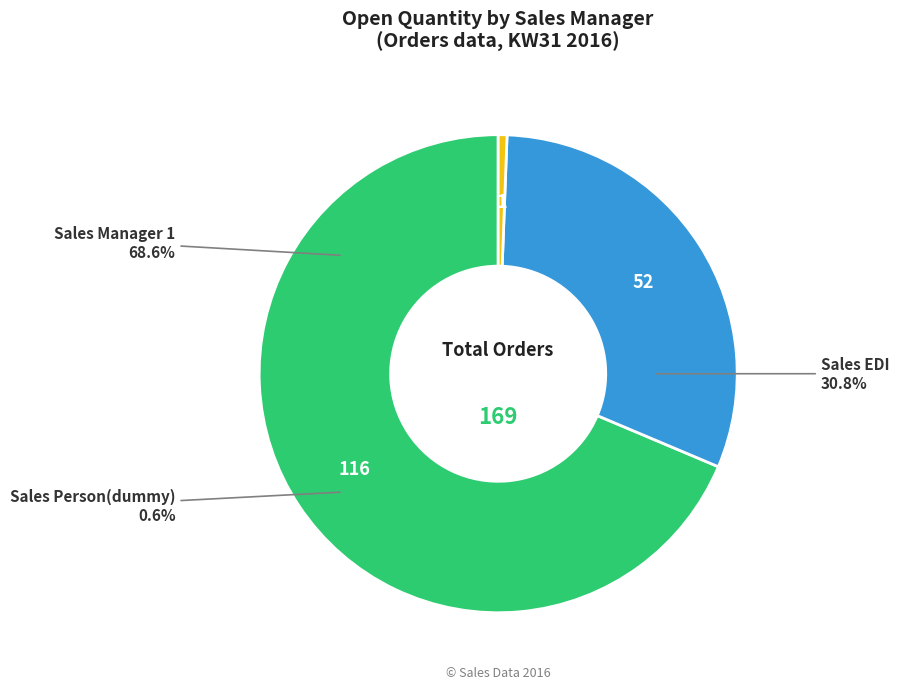

True or false: GV01 accounts for 1% of the total.

False